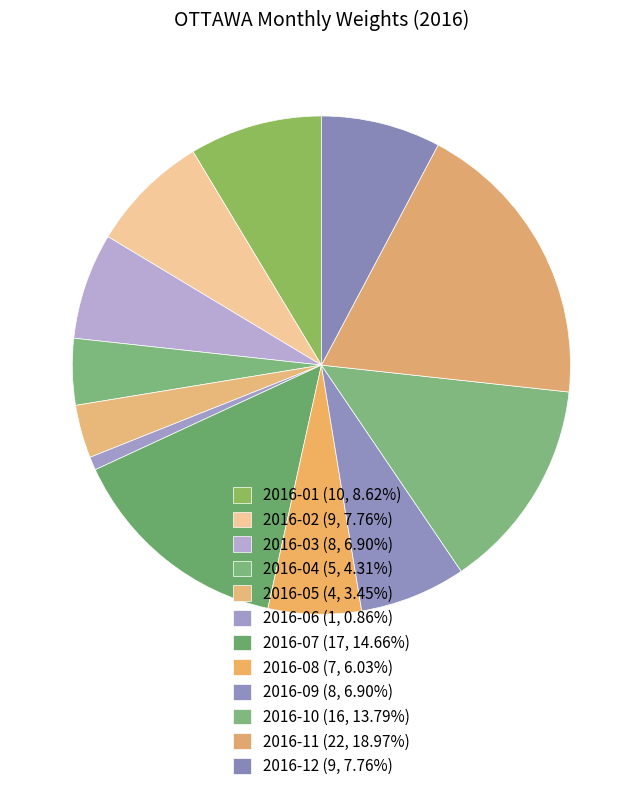

Is it true that 2016-07 is 3% of the pie?

False